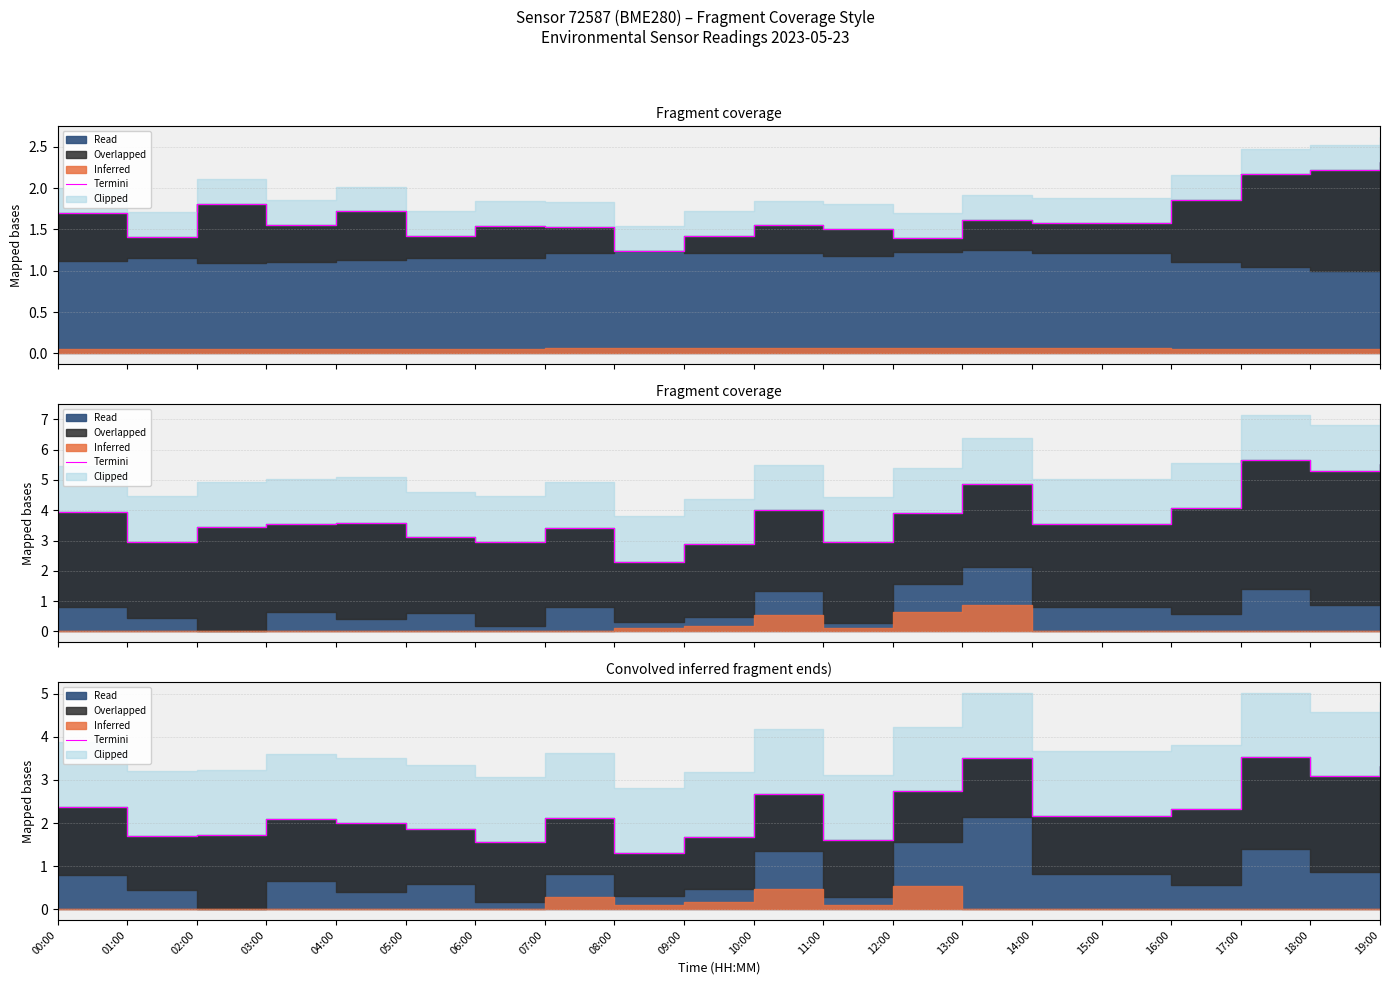

The chart shows a value of 2.7 at 04:00. True or false?

False